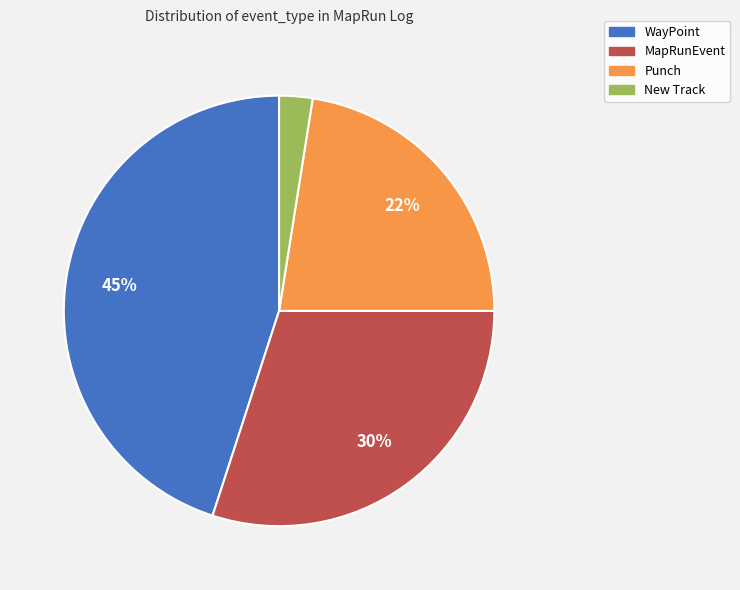

To the nearest percent, what is the difference between the WayPoint and MapRunEvent slice percentages?

15%